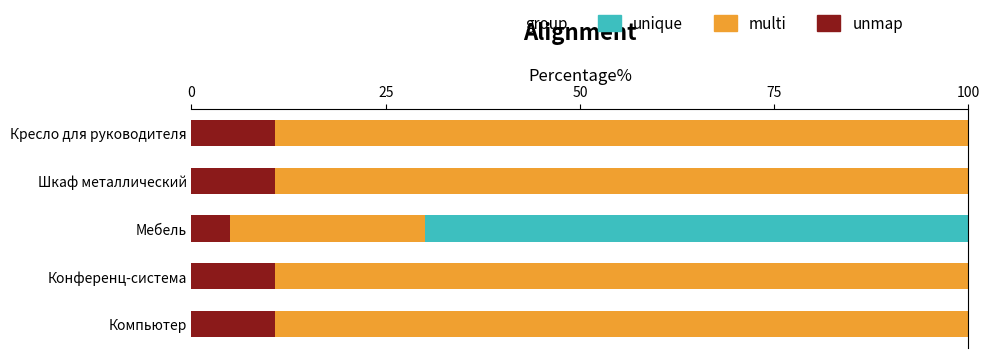

What is the total value across all series at Кресло для руководителя?

100.0